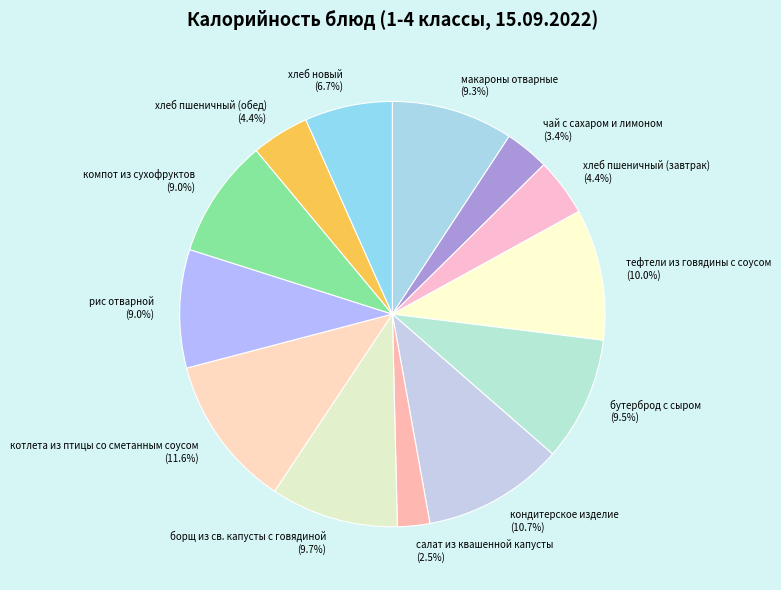

What is the ratio of the value at макароны отварные to the value at тефтели из говядины с соусом?

0.9